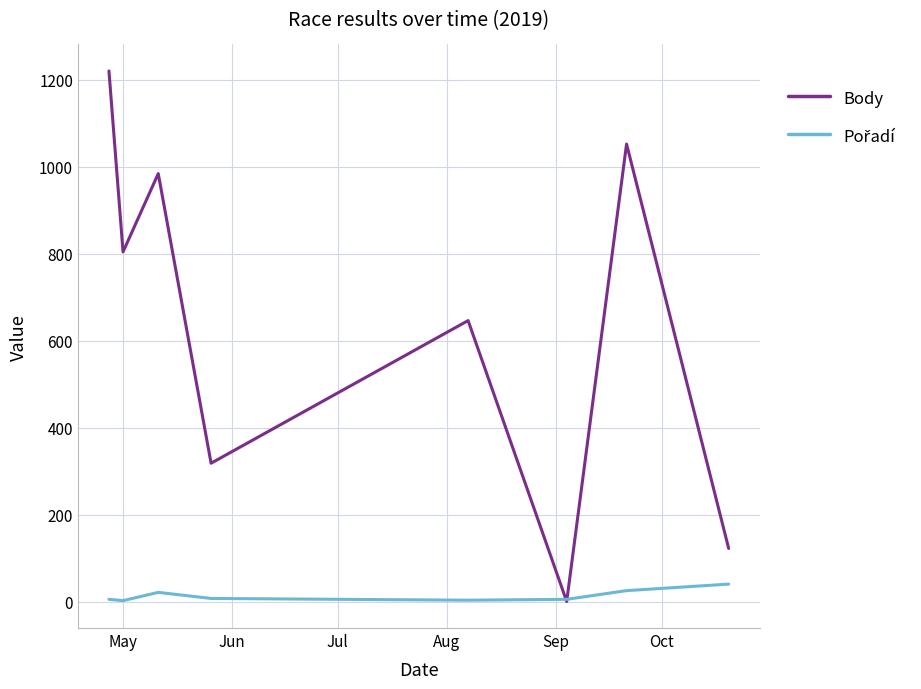

Which series has the largest range (max minus min)?

Body